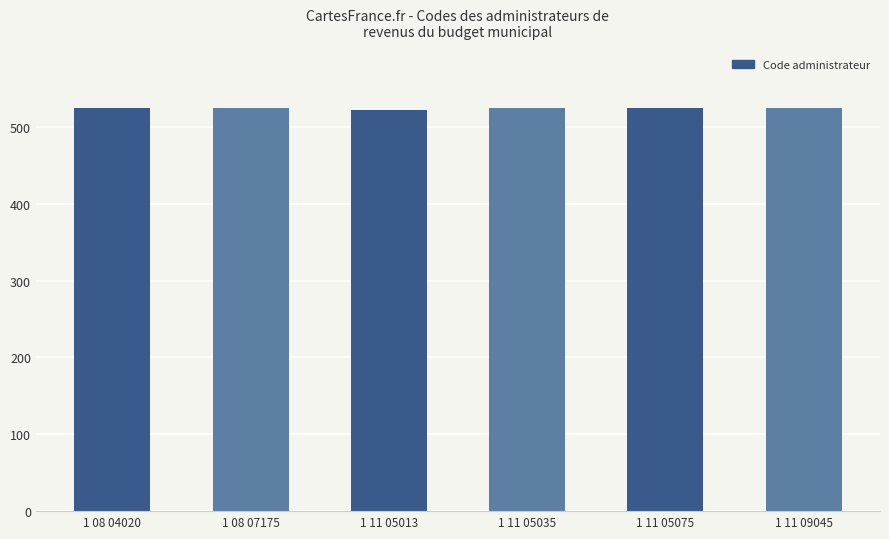

The chart shows a value of 525 at 1 11 05035. True or false?

True